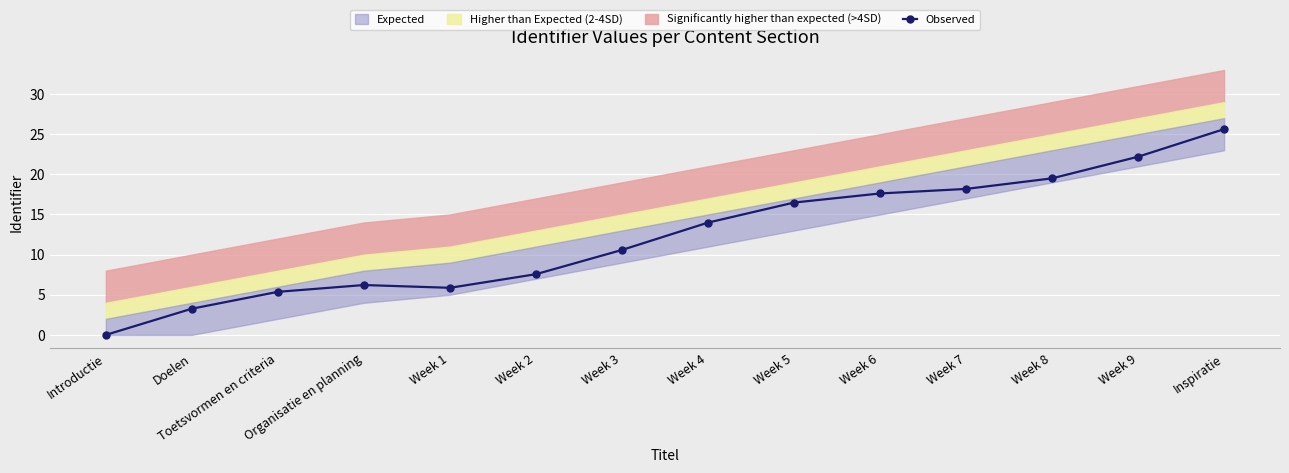

The Observed series shows 7.6 at Week 2. True or false?

True